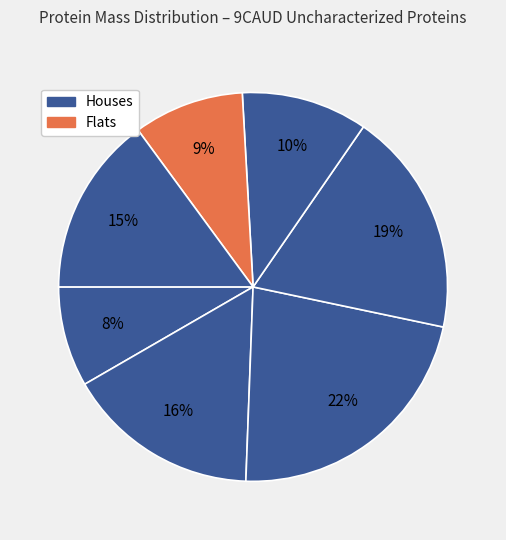

How many segments does this pie chart have?

7